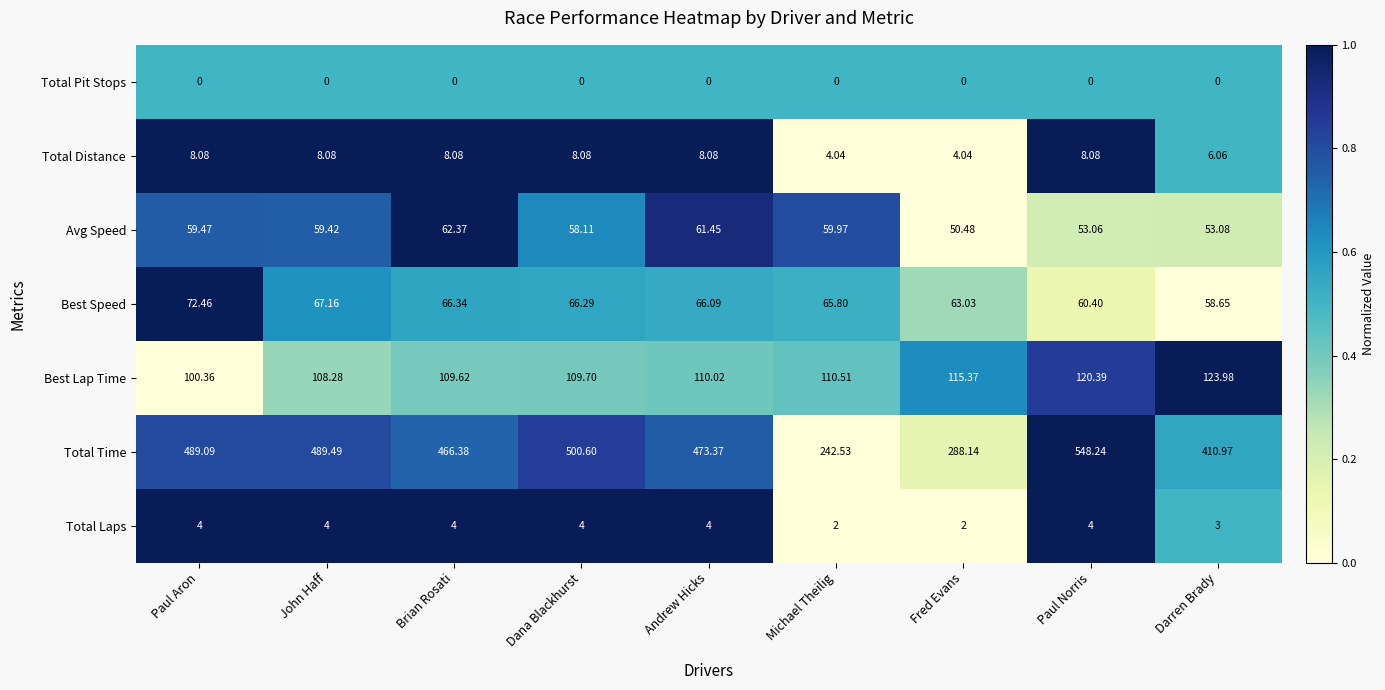

At which label does Best Speed reach its peak?

Paul Aron